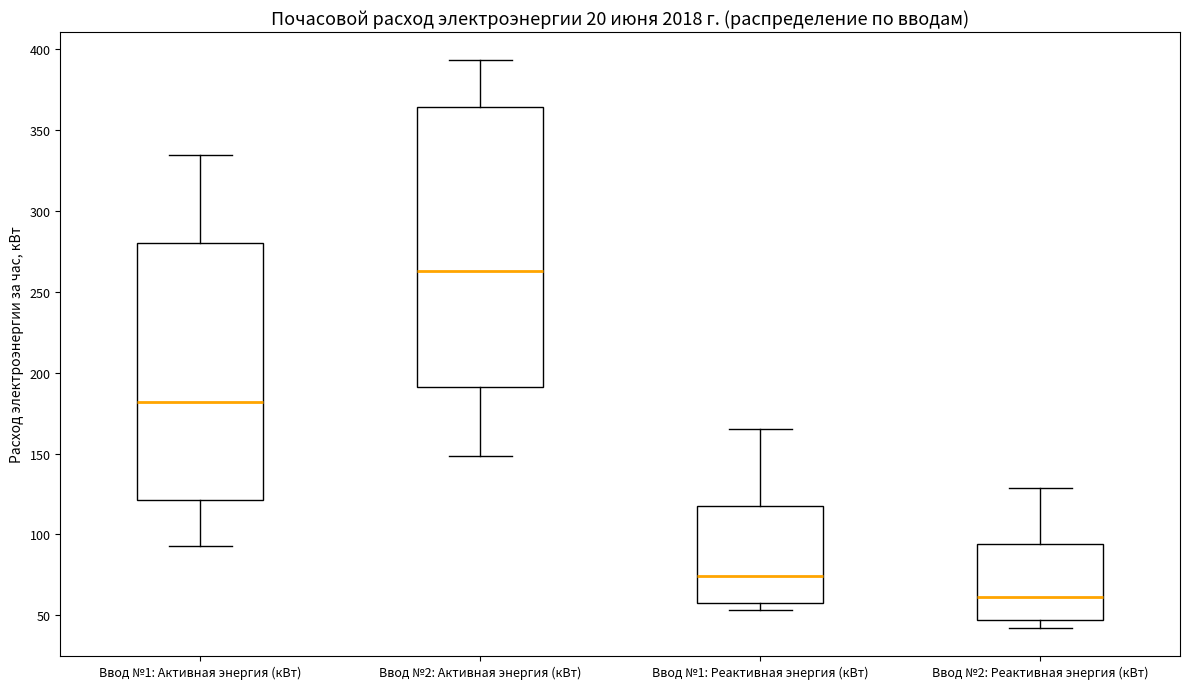

Reading left to right, transcribe this box plot: for each box, give where its median line is, the range the box spans, and where its two whiskers end, as read against the y-axis. The values are not printed on the chart, so give them approximately, as read against the axis.

Ввод №1: Активная энергия (кВт): median 180, box 120 to 280, whiskers 95 to 335
Ввод №2: Активная энергия (кВт): median 265, box 190 to 365, whiskers 150 to 395
Ввод №1: Реактивная энергия (кВт): median 75, box 60 to 115, whiskers 55 to 165
Ввод №2: Реактивная энергия (кВт): median 60, box 45 to 95, whiskers 40 to 130